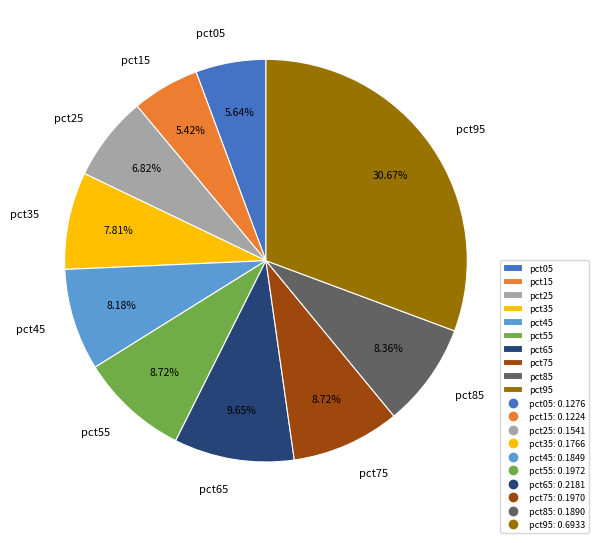

How many slices are in this pie chart?

10